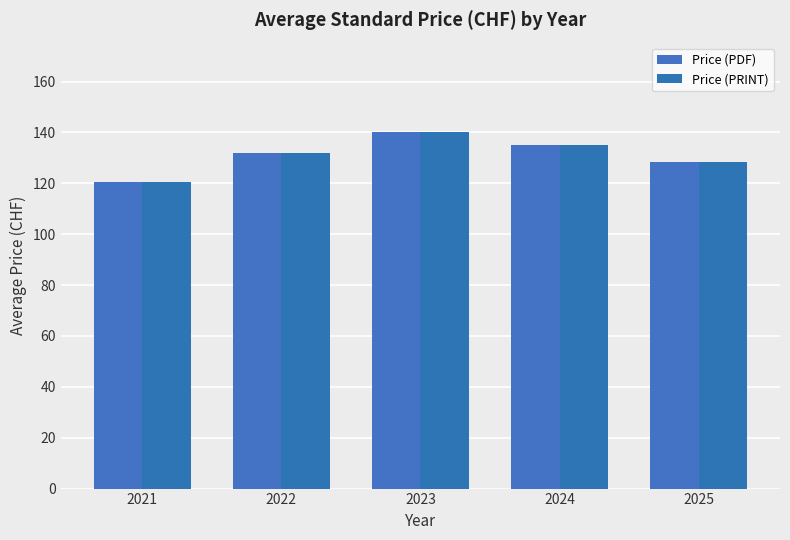

What are all the series names shown in the legend?

Price (PDF), Price (PRINT)